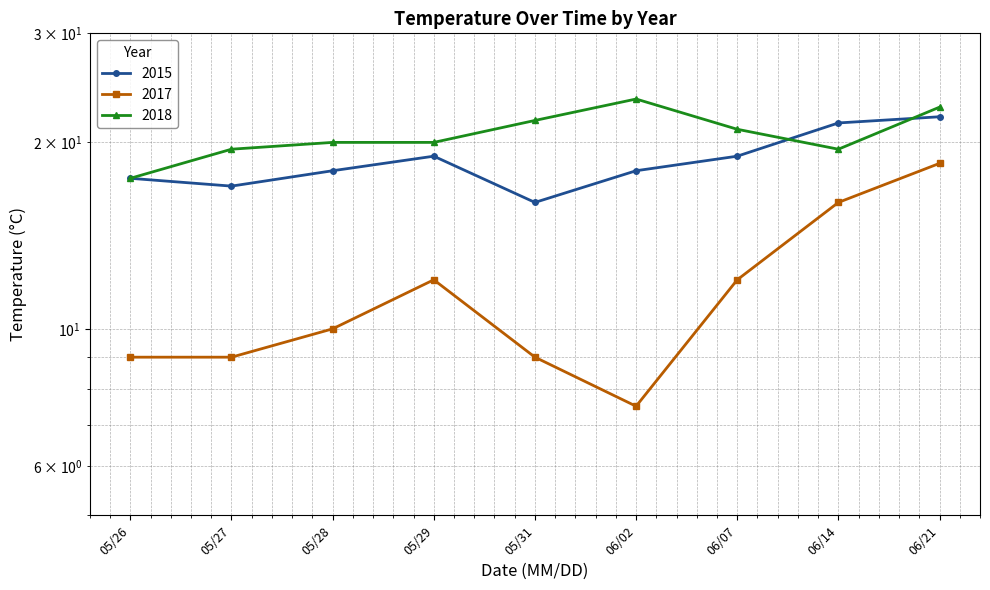

What is the total value across all series at 05/28?

48.0